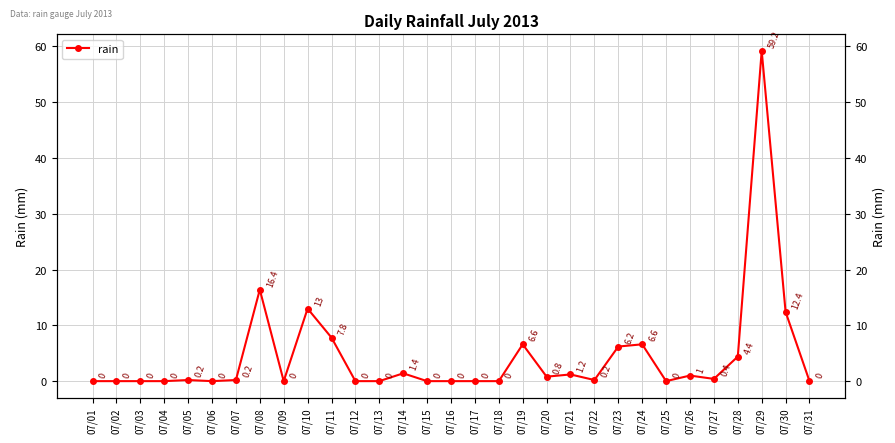

What is the value of the 22nd point from the left?

0.2